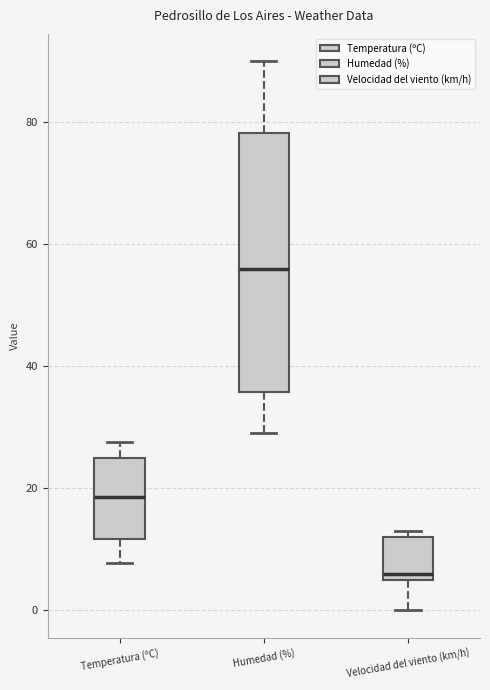

Which box's median line is the lowest?

Velocidad del viento (km/h)